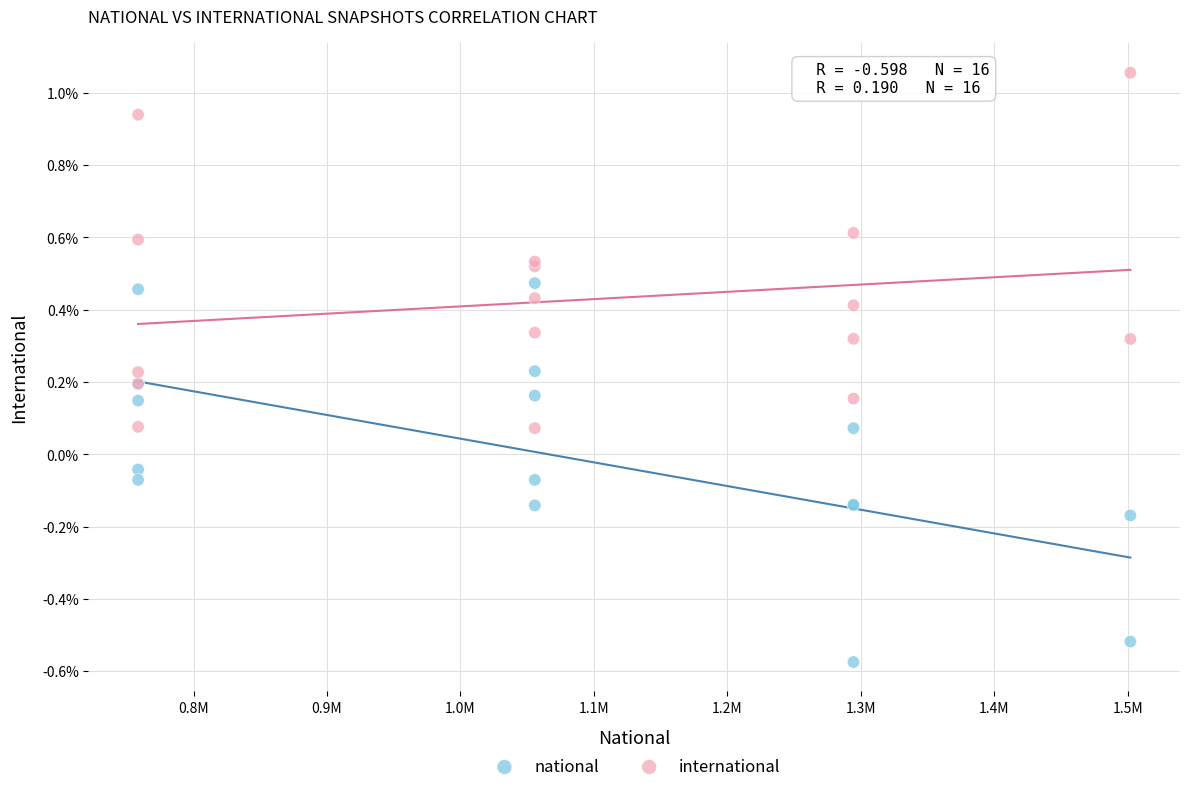

What are all the series names shown in the legend?

national, international